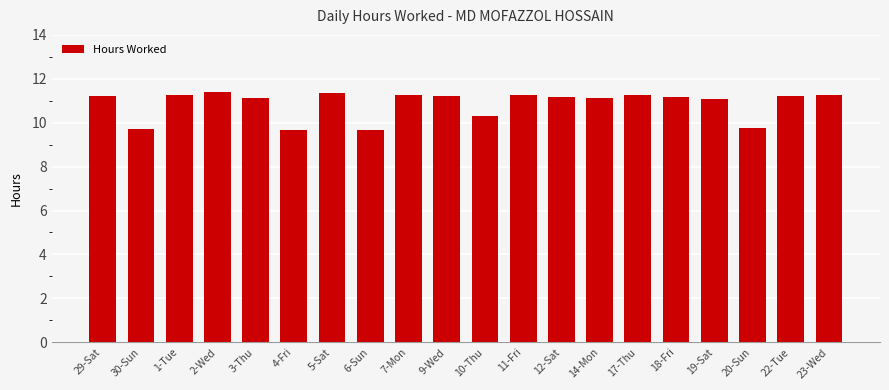

How many categories are shown in the chart?

20